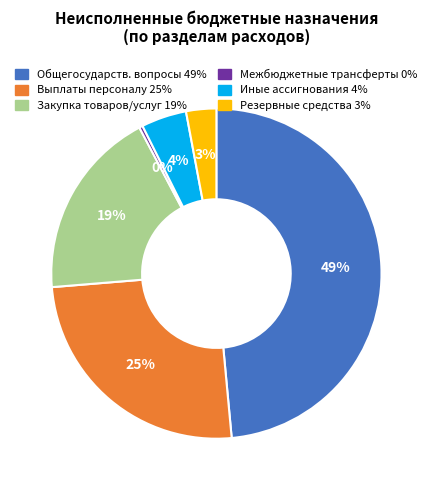

How many slices are in this pie chart?

6